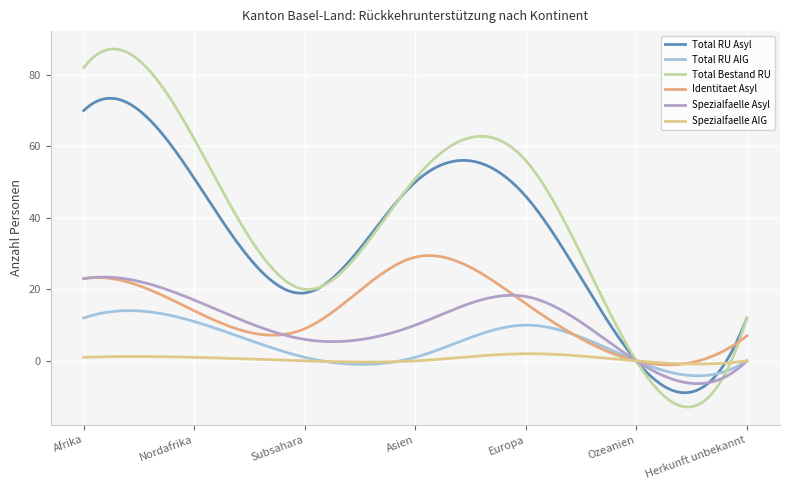

Is this an area chart (filled region under the line)?

No